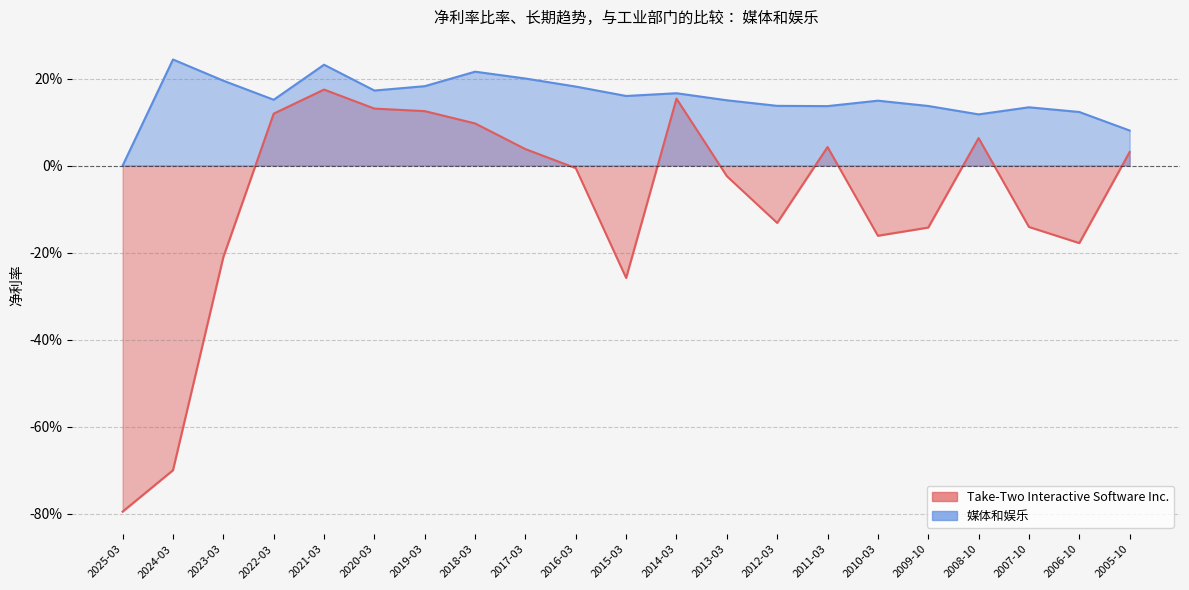

Where does the Take-Two Interactive Software Inc. series first go above 0?

2022-03